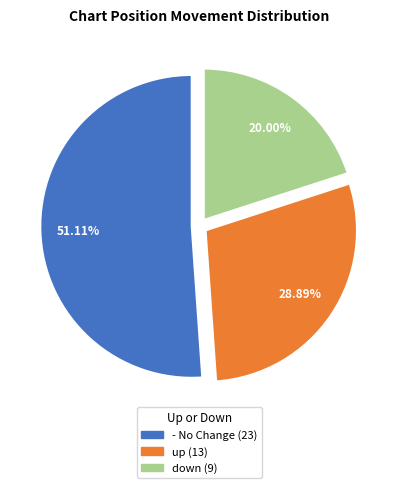

To the nearest percent, what is the difference between the largest and smallest slice percentages?

31%